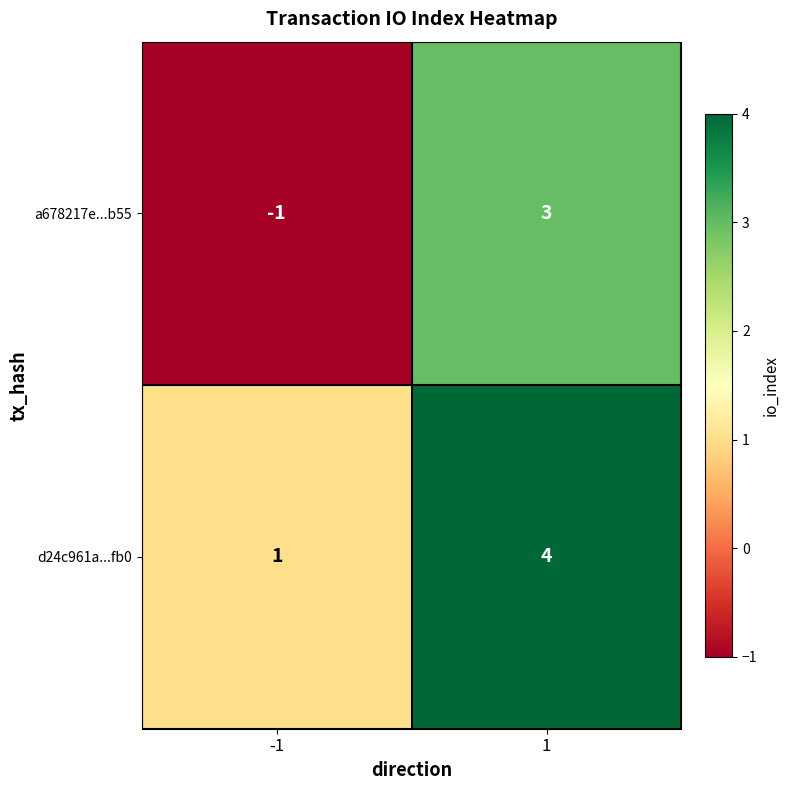

Which series has the widest spread of values?

a678217e...b55